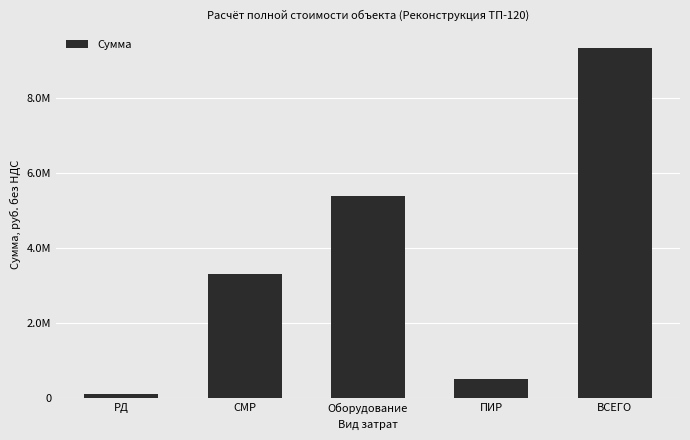

What is the ratio of the value at СМР to the value at ПИР?

6.5